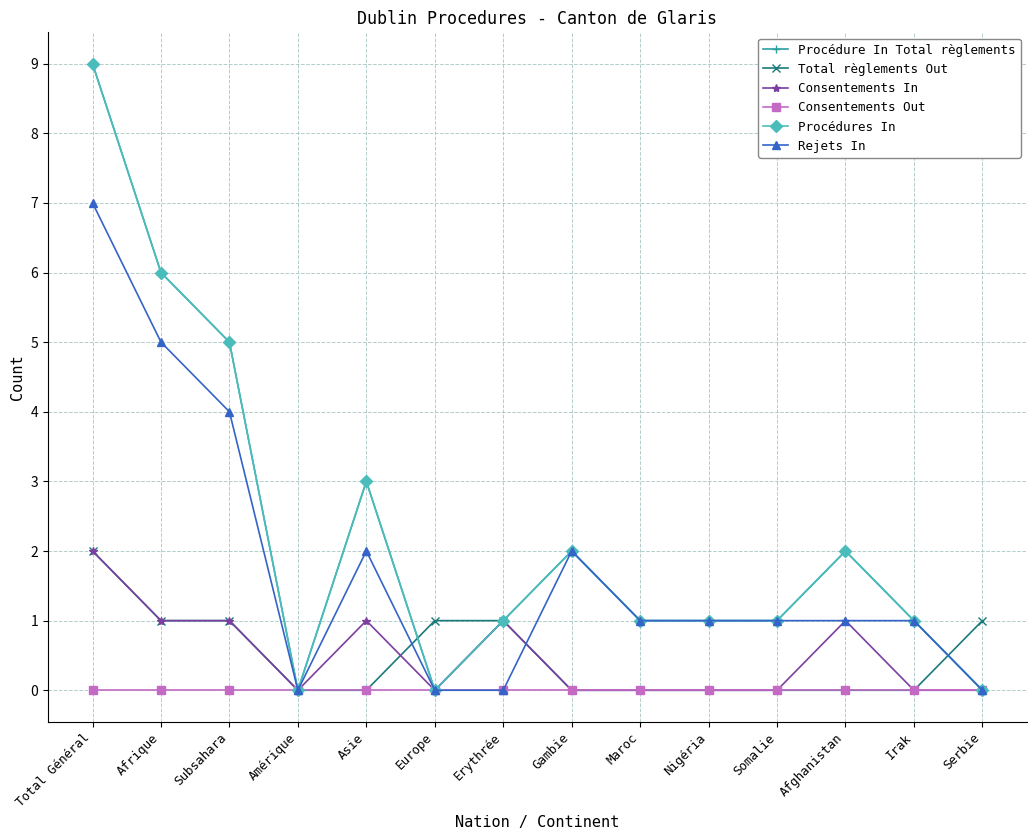

Is this an area chart (filled region under the line)?

No